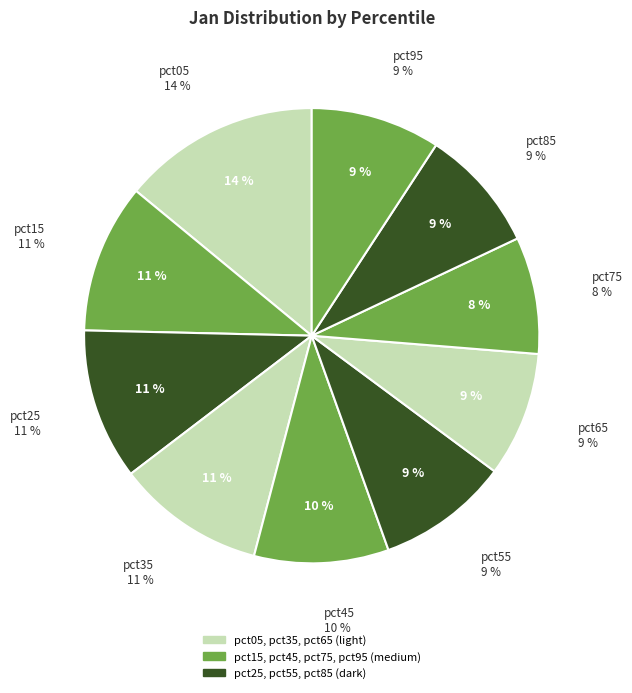

To the nearest percent, what is the average slice percentage?

10%